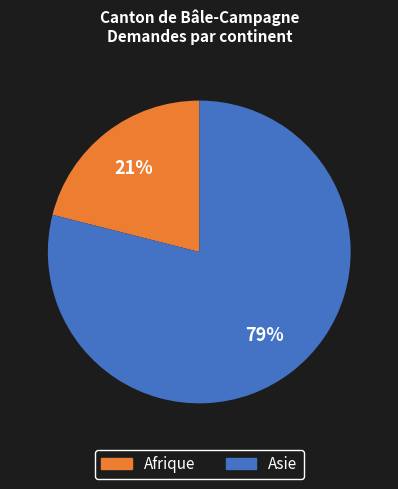

Is there a majority slice in this chart?

Yes